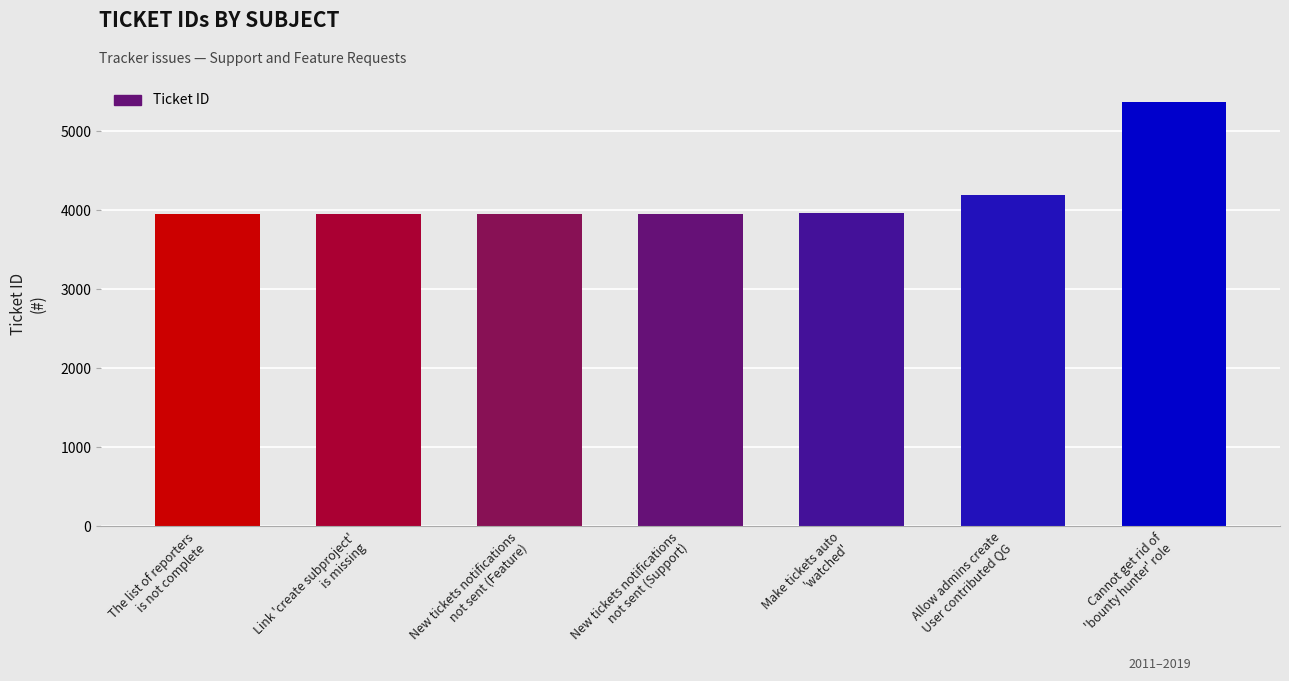

What is the value of the 3rd bar from the left?

3957